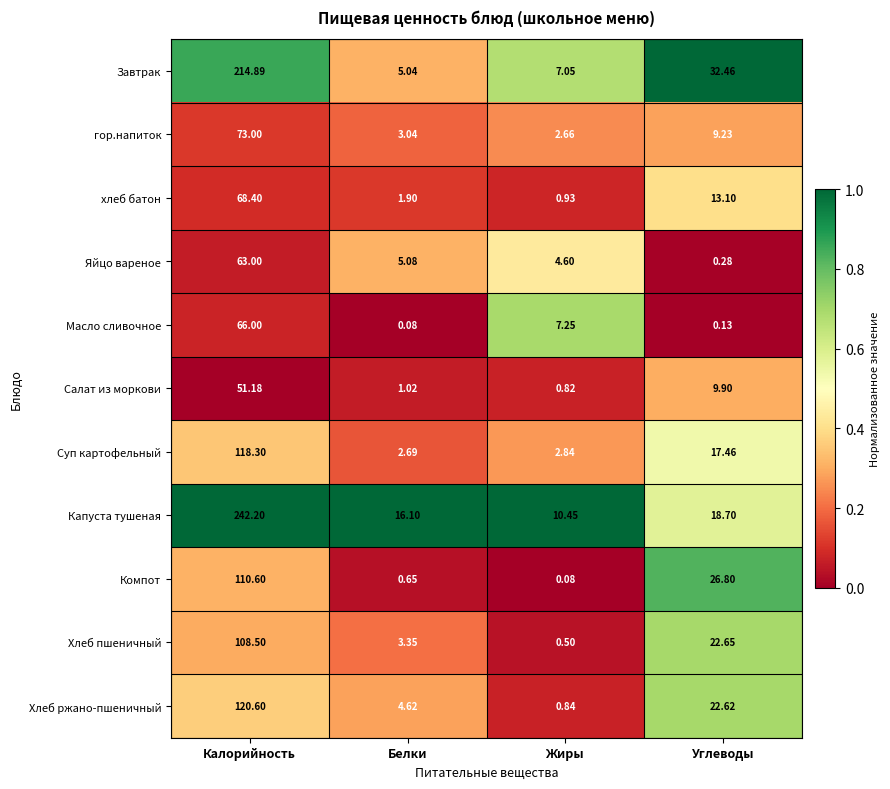

Between Белки and Жиры, which series saw the biggest shift?

Масло сливочное